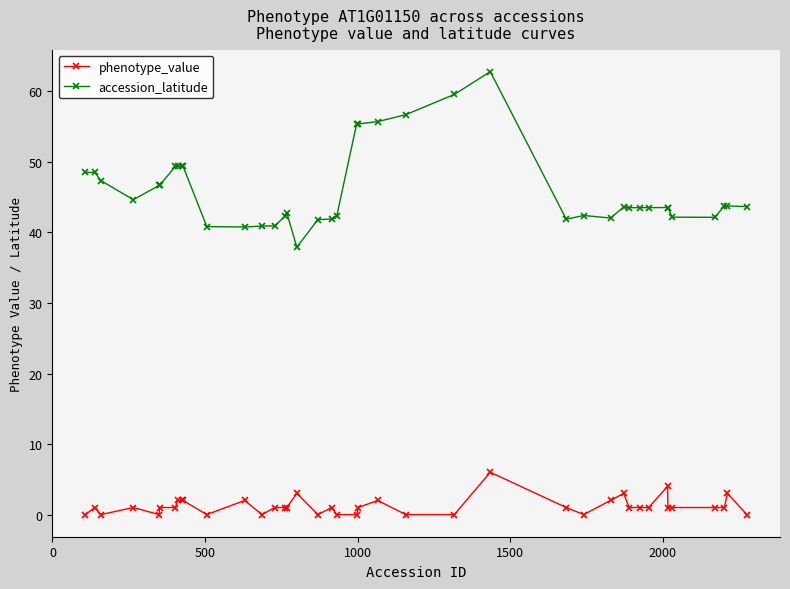

Which series has the largest total across all categories?

accession_latitude